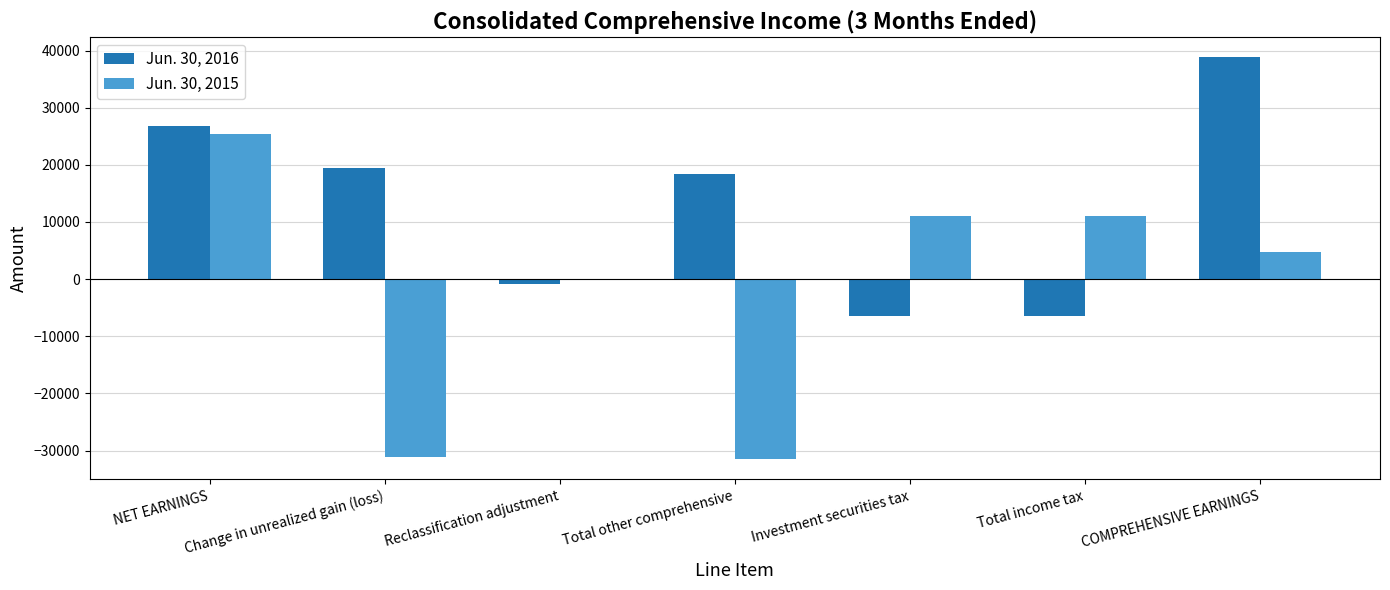

What is the highest value of the Jun. 30, 2015 series?

25307